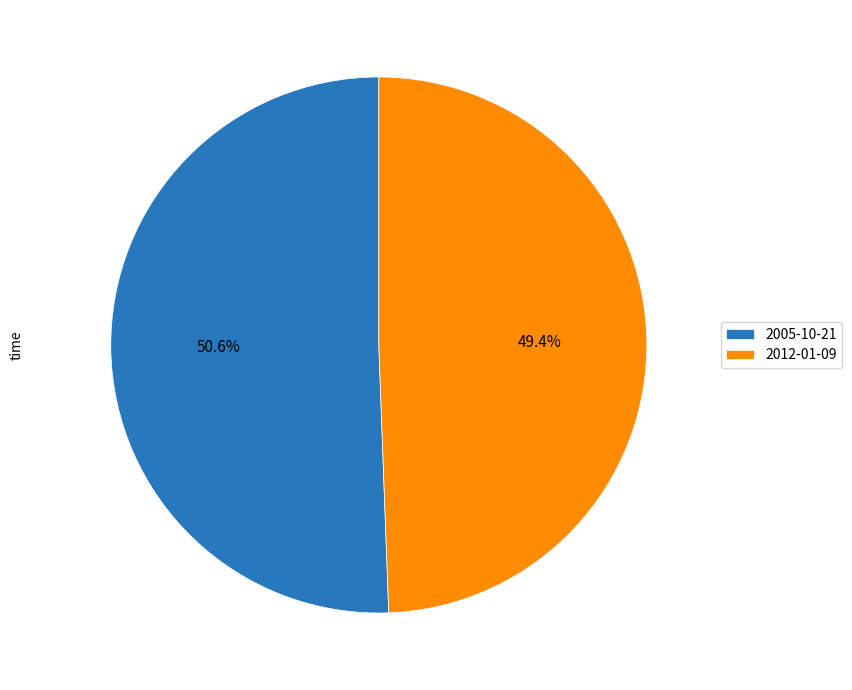

Rank the categories by value from highest to lowest.

2005-10-21, 2012-01-09